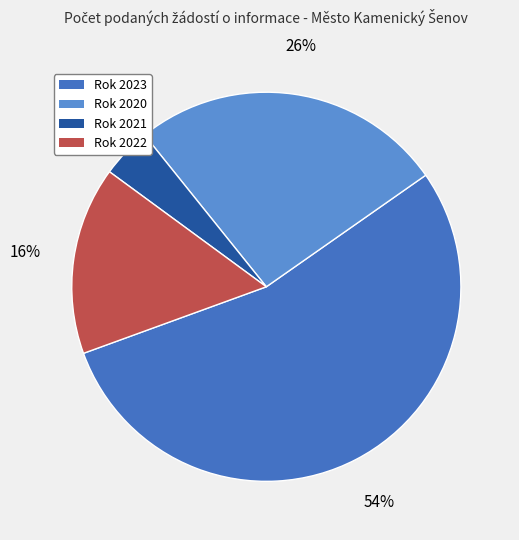

To the nearest percent, what is the average slice percentage?

25%